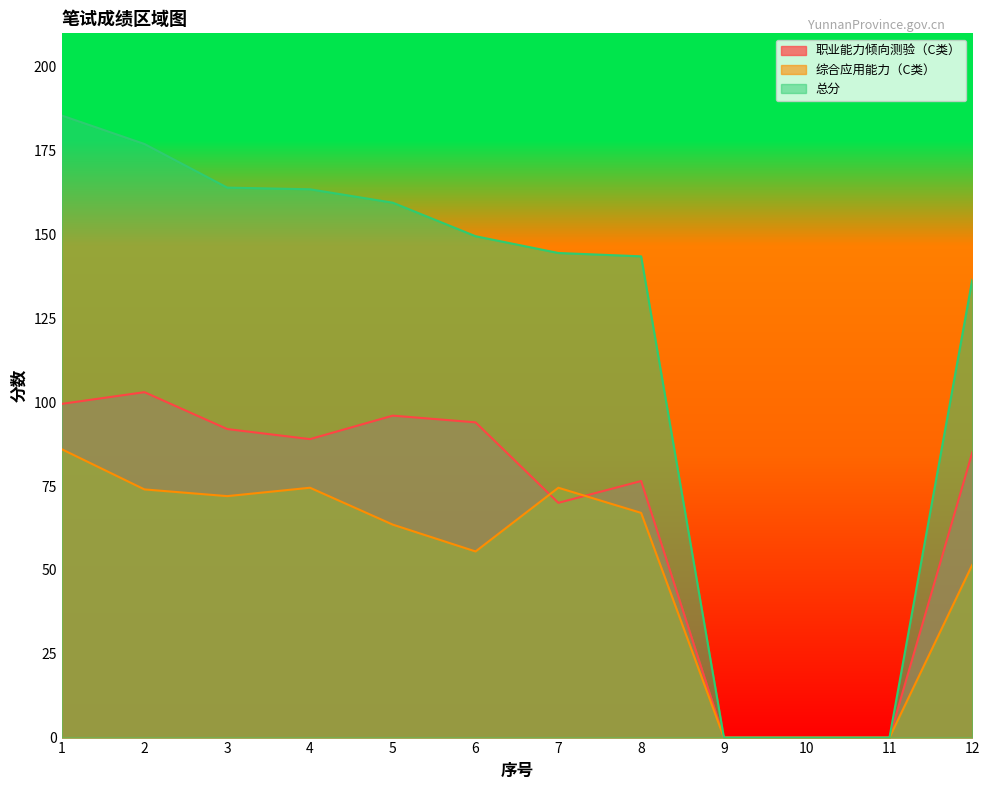

At which label does 综合应用能力（C类） reach its peak?

1